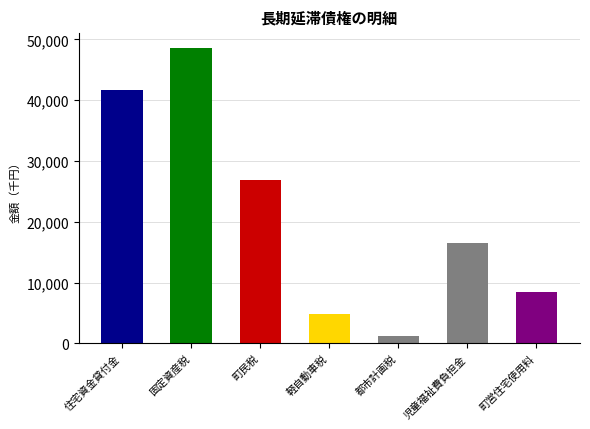

What is the average value?

21163